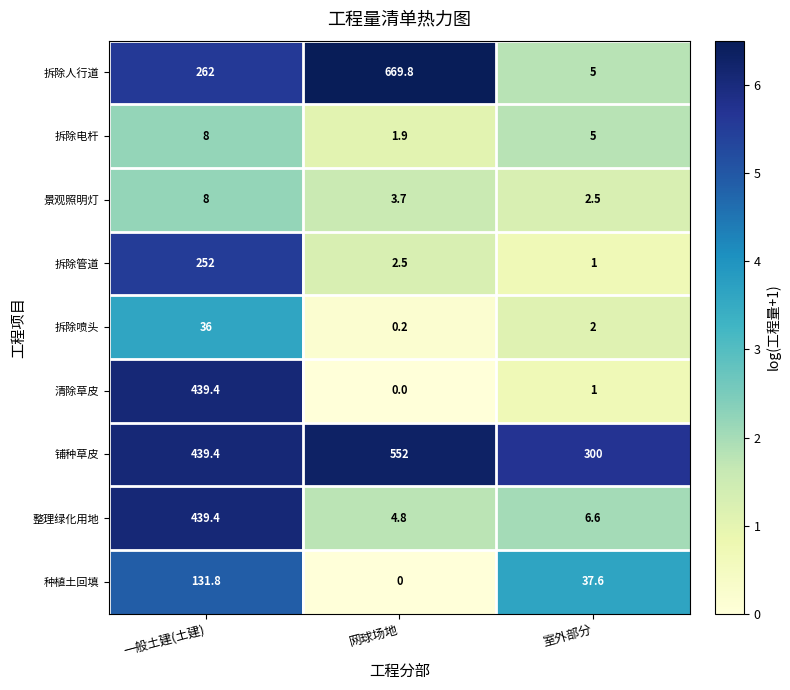

What is the total value across all series at 网球场地?

1234.9